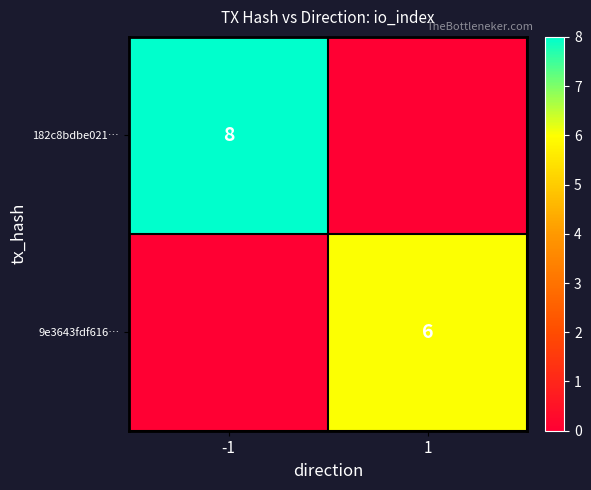

Is the value of 9e3643fdf616… at 1 greater than the value of 182c8bdbe021… at -1?

No